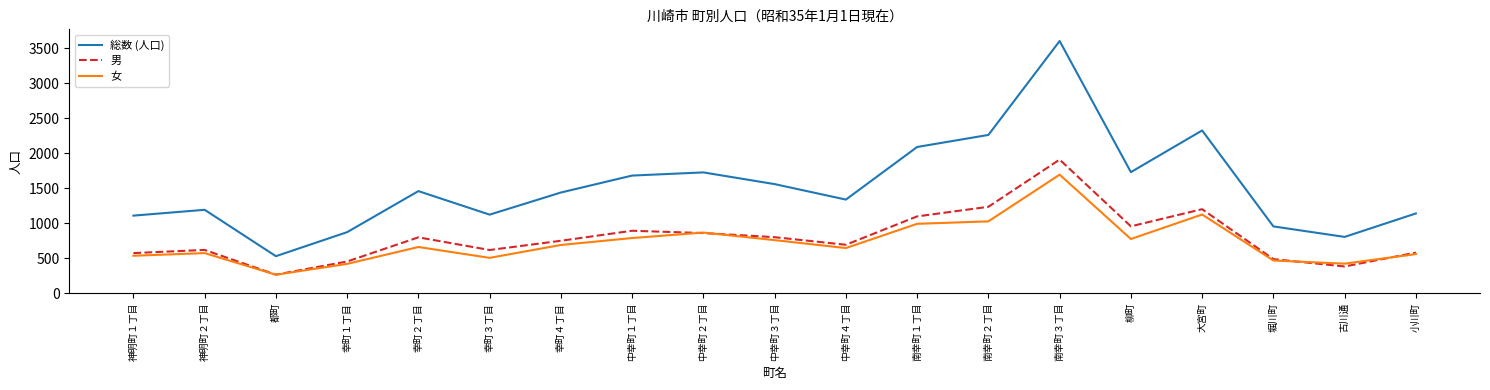

Which series changed the most between 幸町２丁目 and 中幸町１丁目?

総数 (人口)